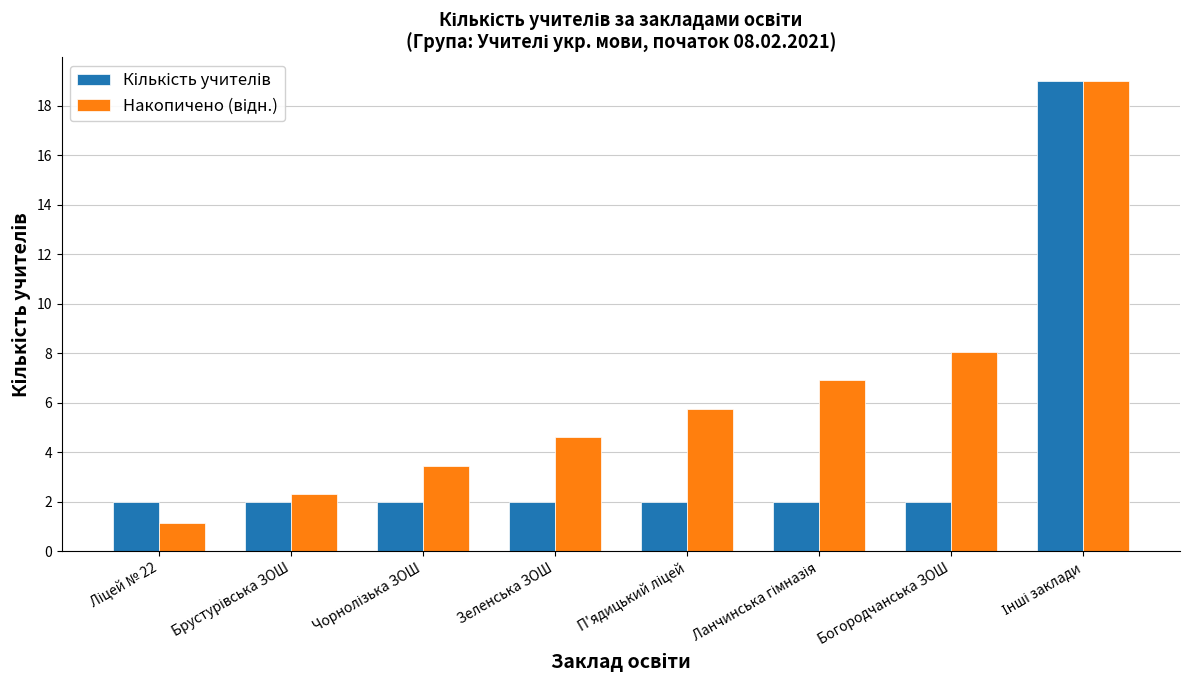

What is the spread (max minus min) of values at Зеленська ЗОШ?

2.6